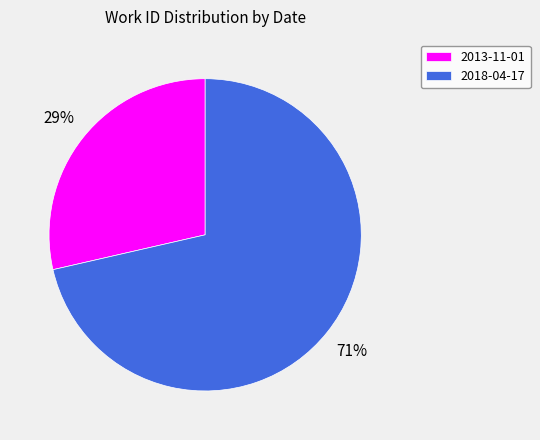

Combined, do 2013-11-01 and 2018-04-17 account for over 50%?

Yes